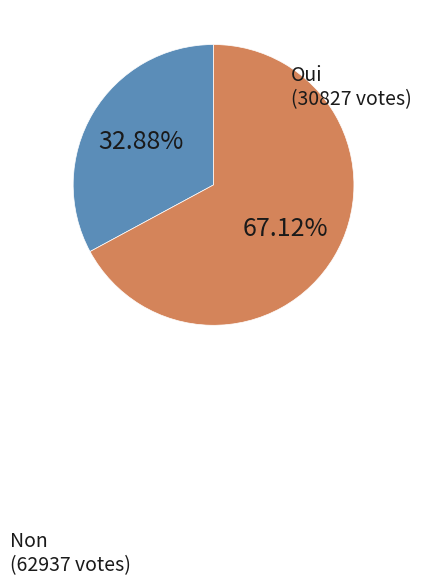

Is there a majority slice in this chart?

Yes